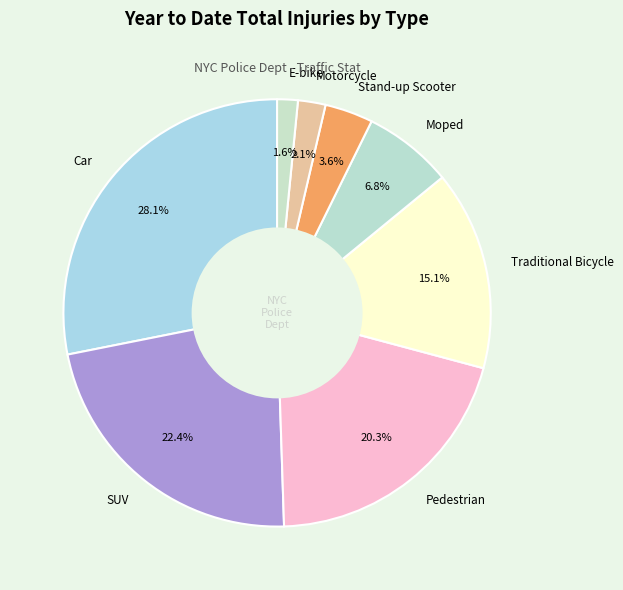

Is SUV the majority of the pie?

No